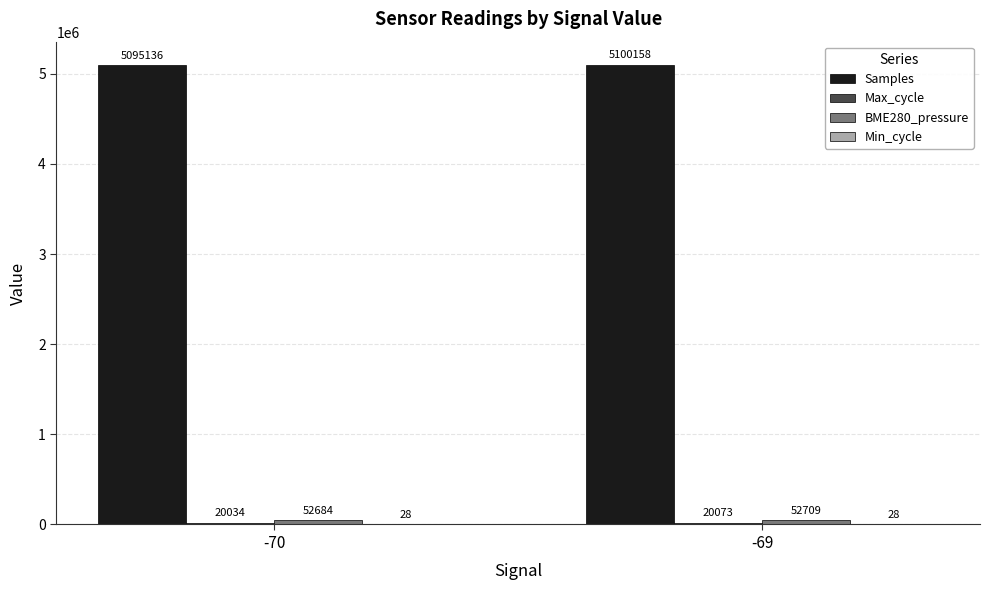

True or false: Samples has a value of 8682811.2 at -70.

False